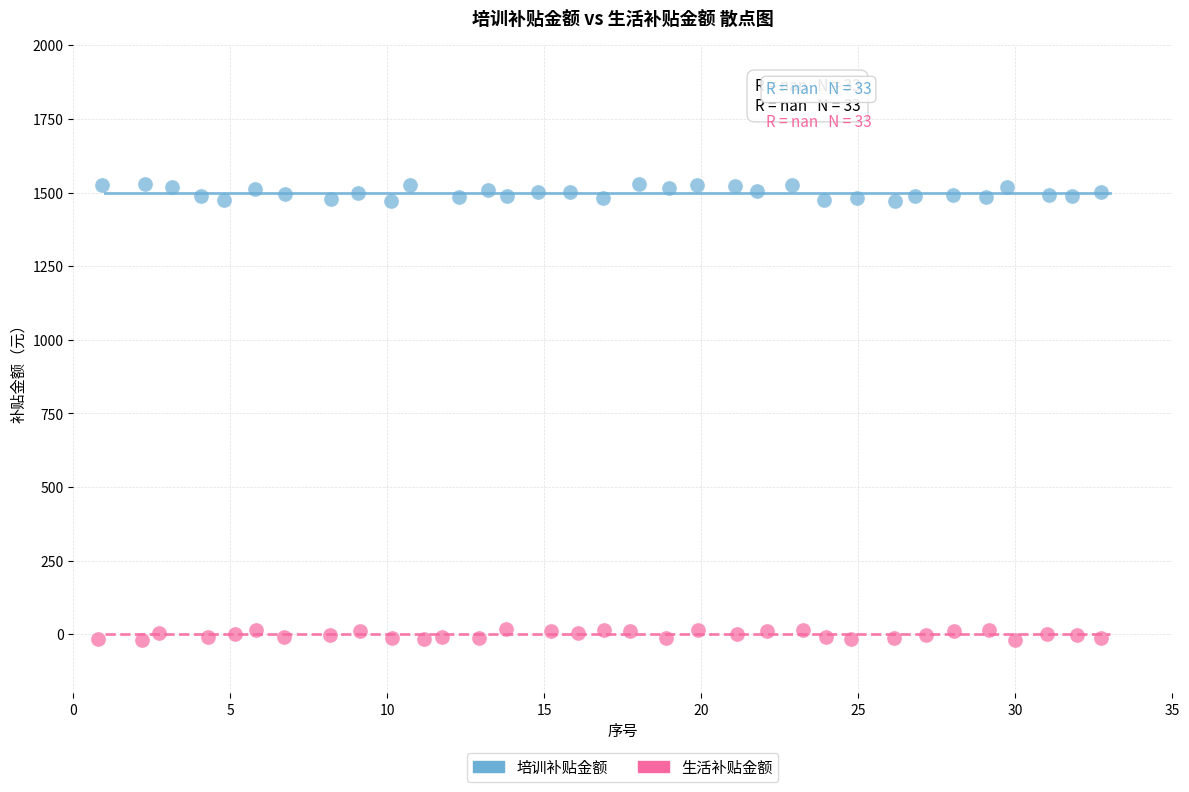

Which series contains the highest Y value?

培训补贴金额